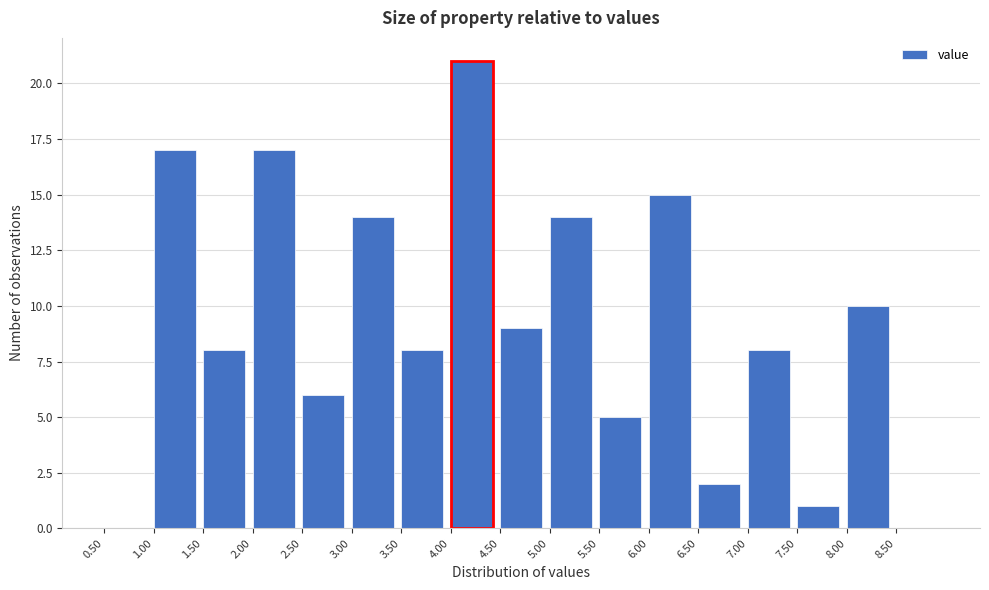

Over which range of the x-axis is the bar tallest?

4.0 to 4.5